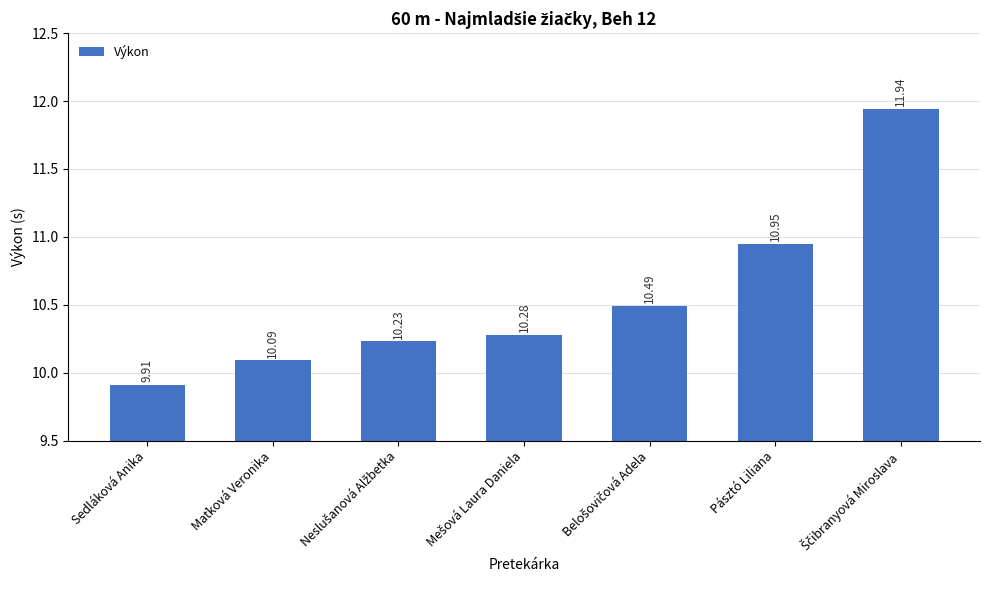

What is the change in value from Sedláková Anika to Pásztó Liliana?

+1.0